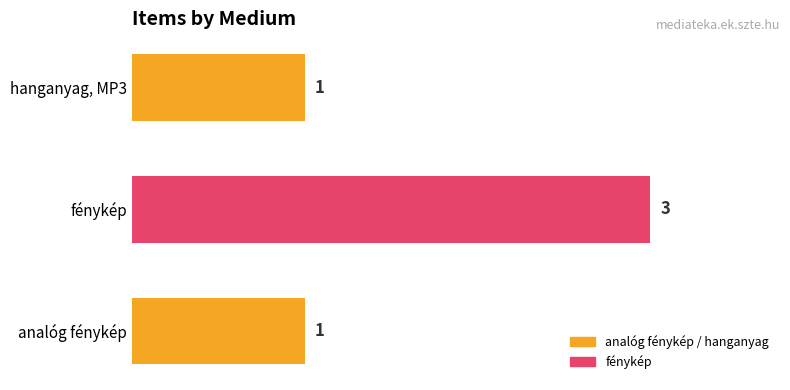

What is the difference between the maximum and second lowest values?

2